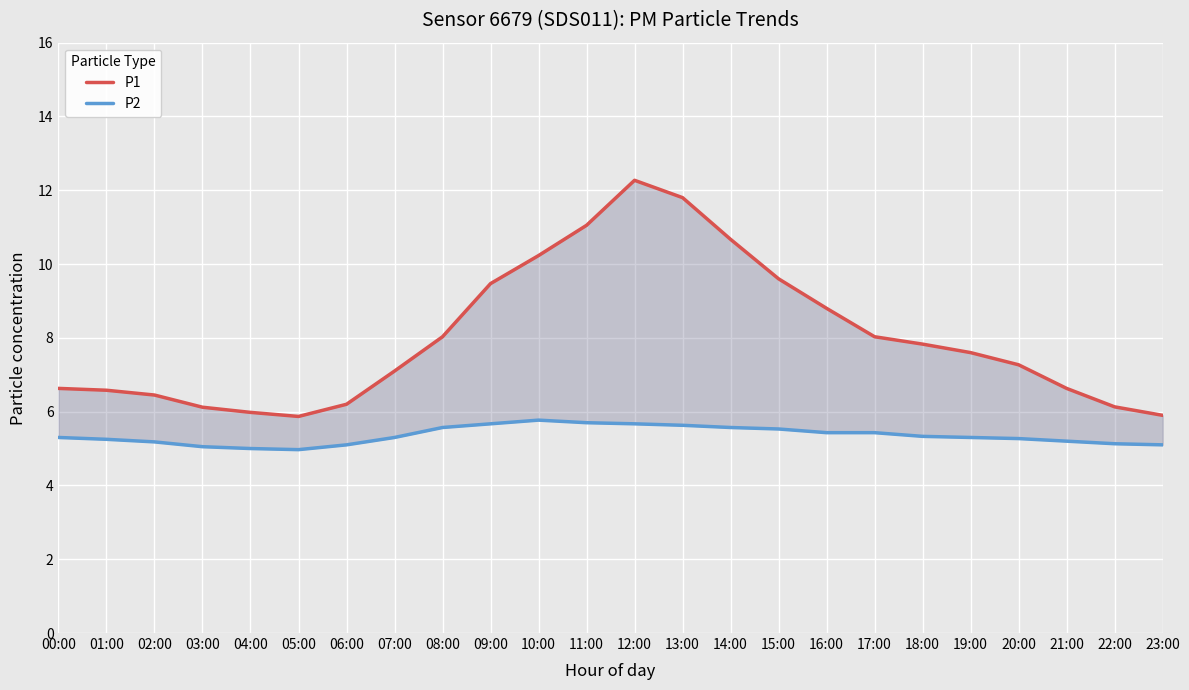

List the series in order of their overall mean, highest first.

P1, P2